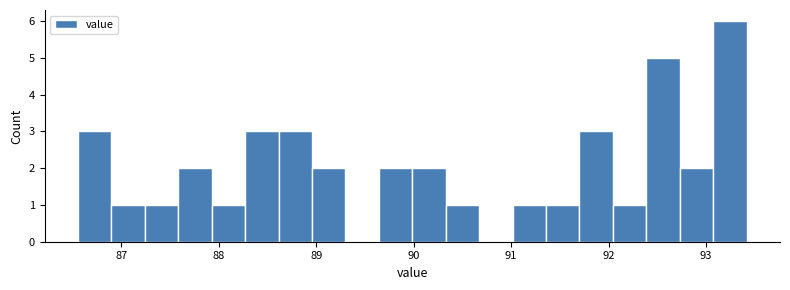

Read against the x-axis, roughly where is the centre of the tallest bar?

93.2